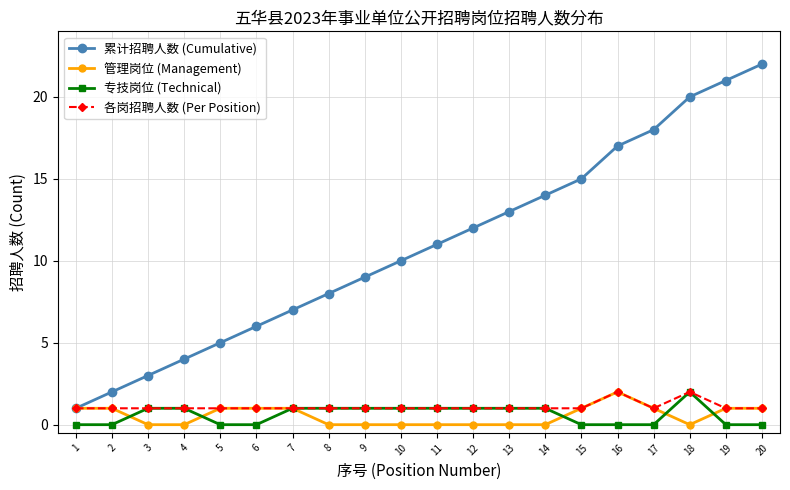

What is the maximum value for 专技岗位 (Technical)?

2